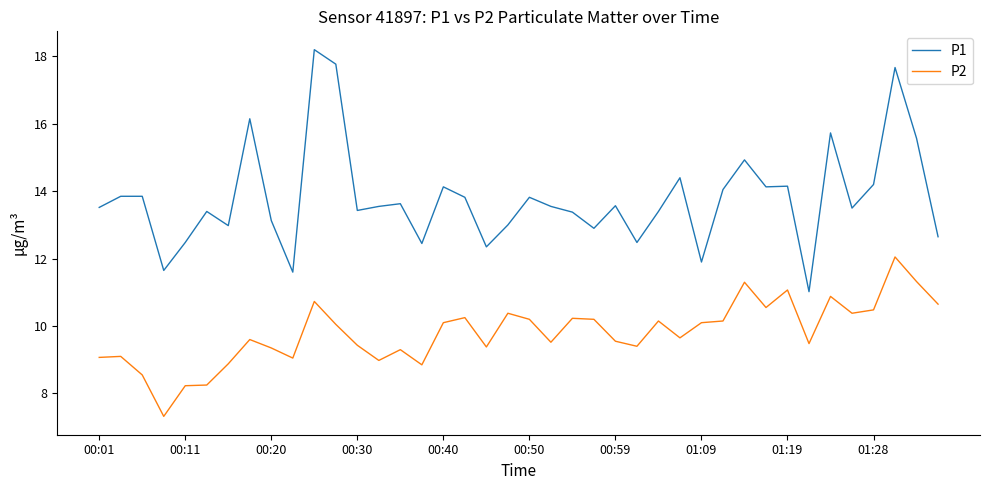

List the series in order of their overall mean, lowest first.

P2, P1